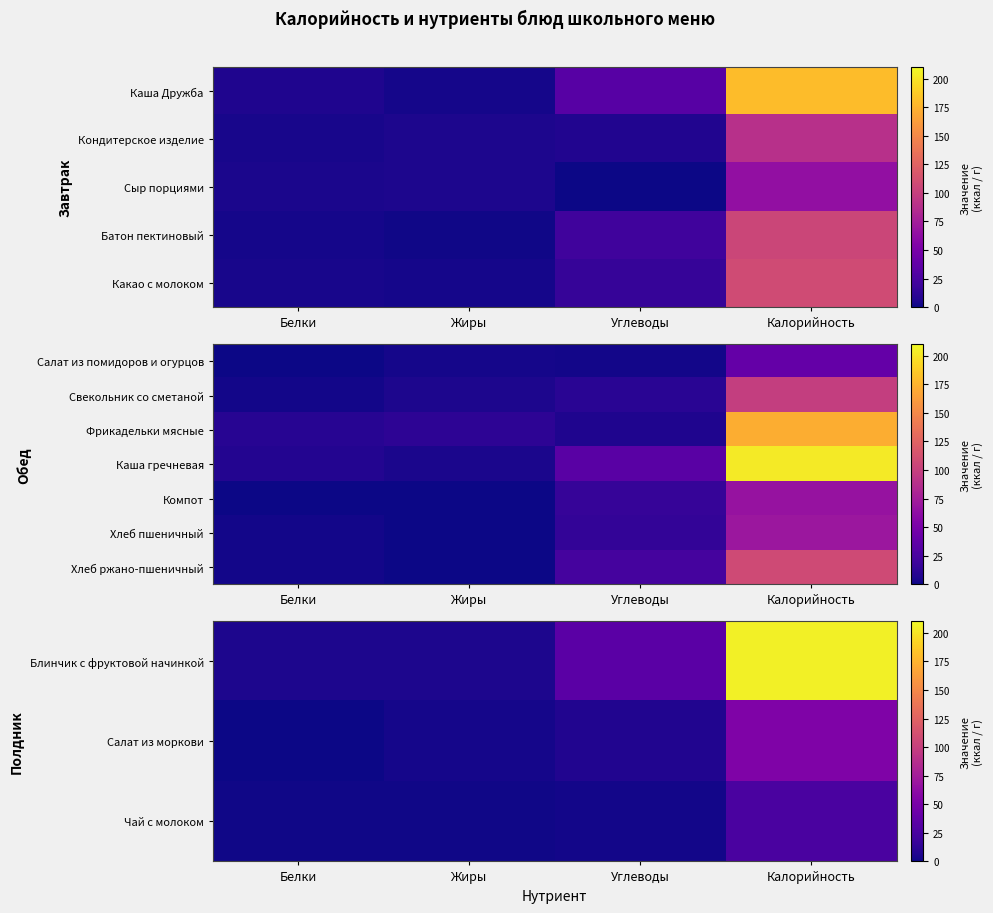

Is it true that Хлеб ржано-пшеничный equals 170.0 at Калорийность?

False